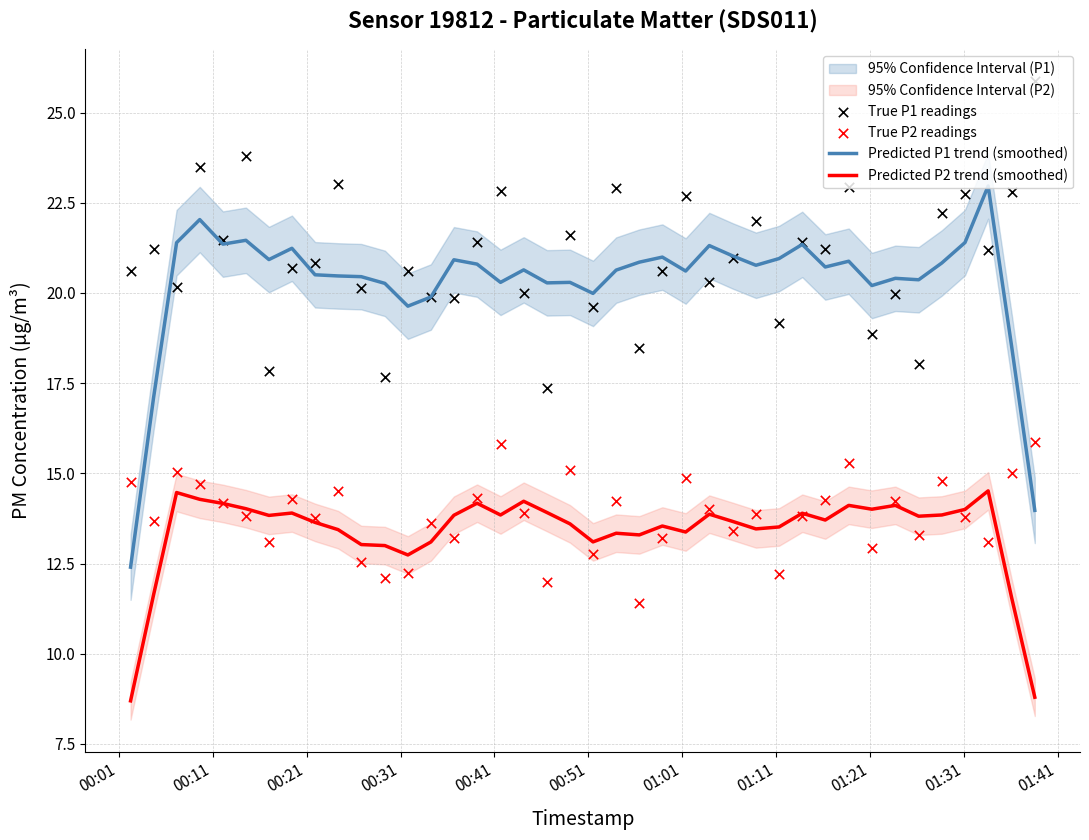

Which series reaches the maximum Y coordinate?

True P1 readings